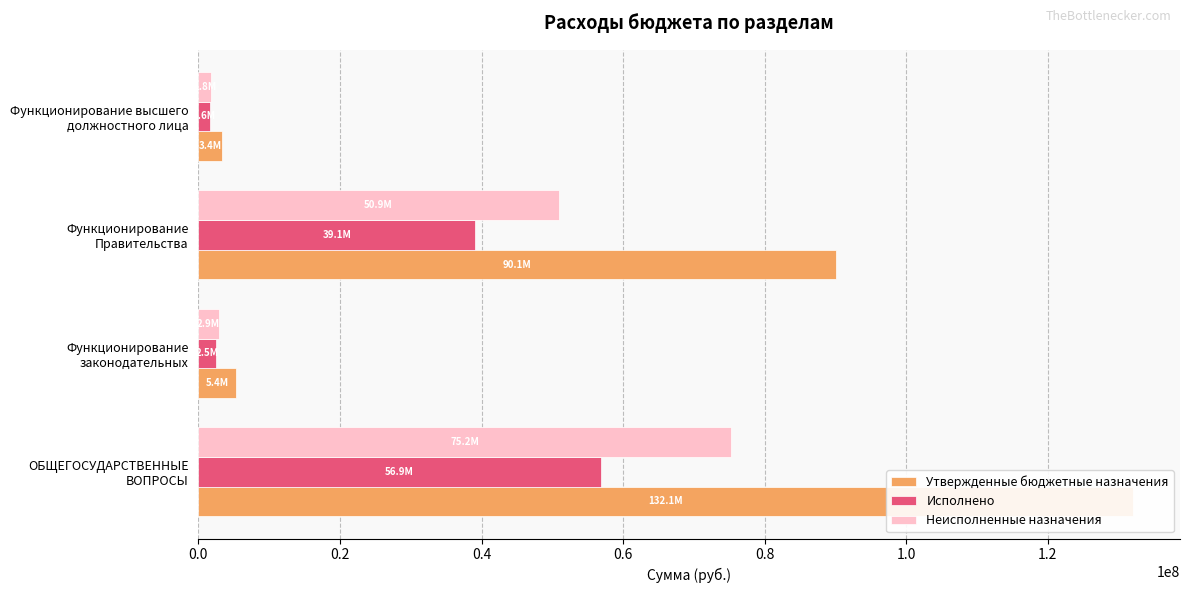

Count the number of data series in this chart.

3